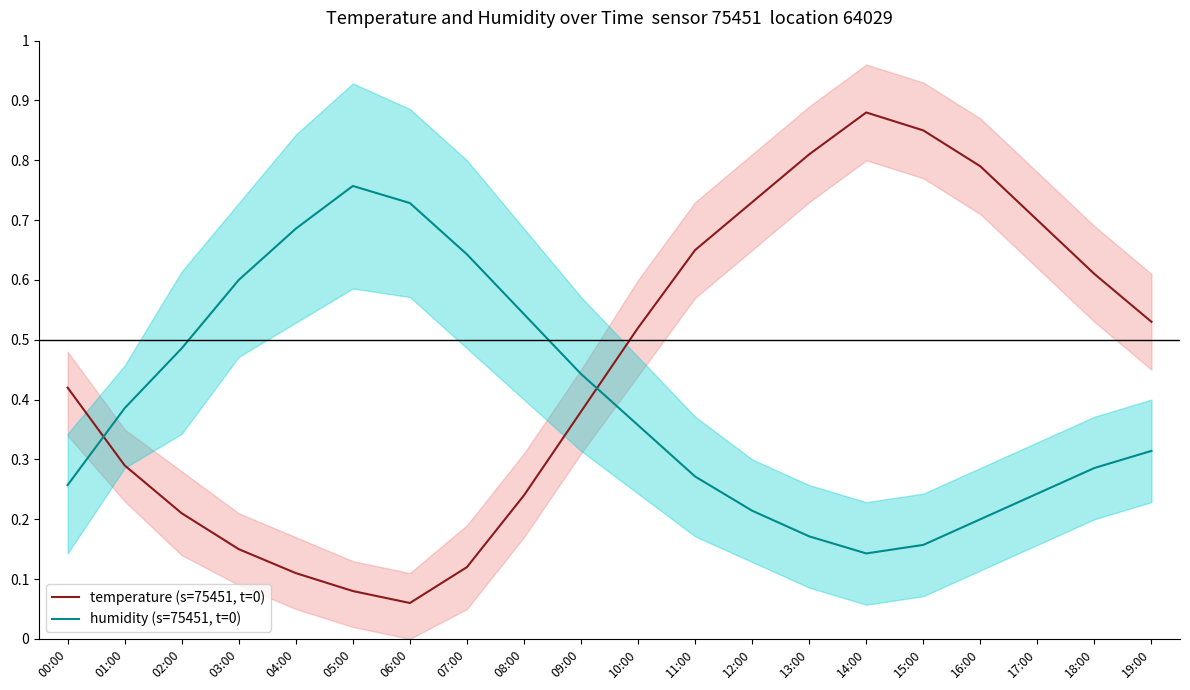

Rank the series by their average value, from highest to lowest.

temperature (s=75451, t=0), humidity (s=75451, t=0)